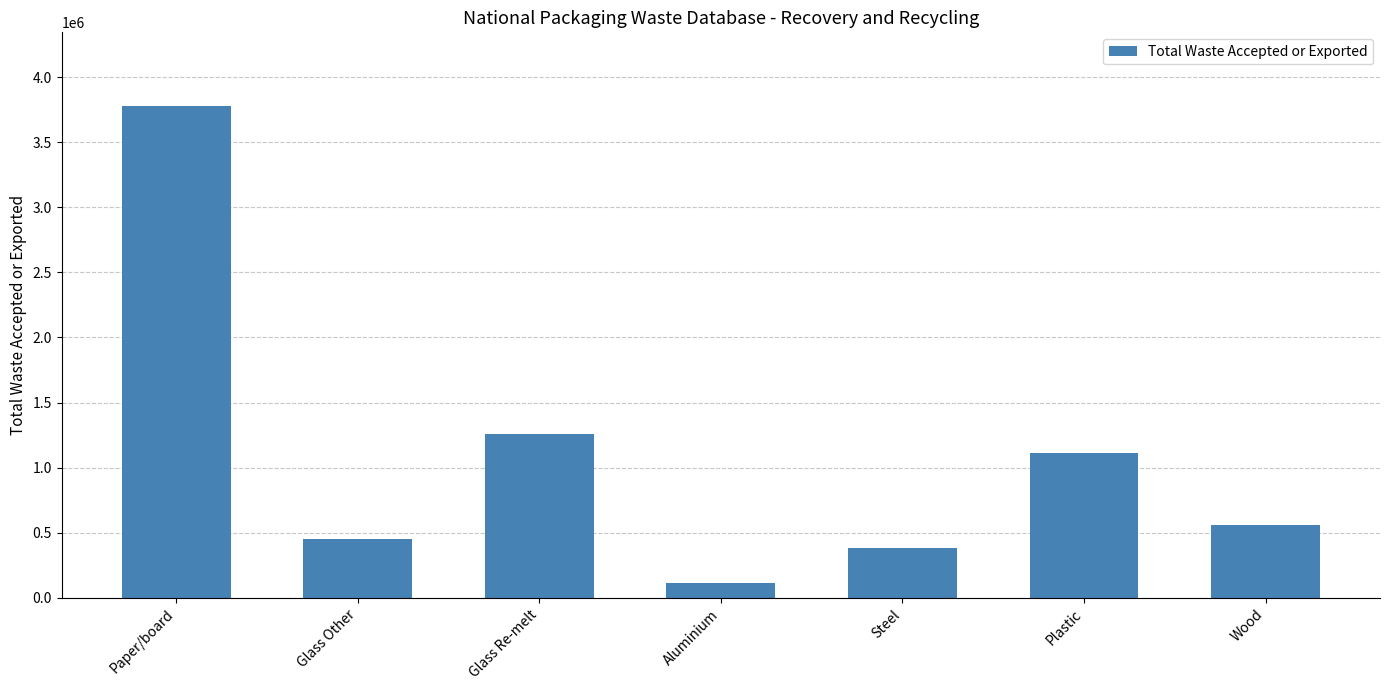

What is the label of the 6th bar from the left?

Plastic